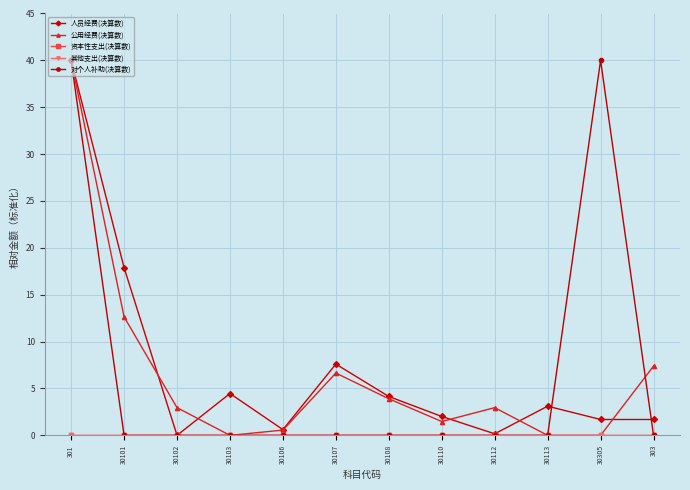

How many interior local peaks does the 人员经费(决算数) series have?

3